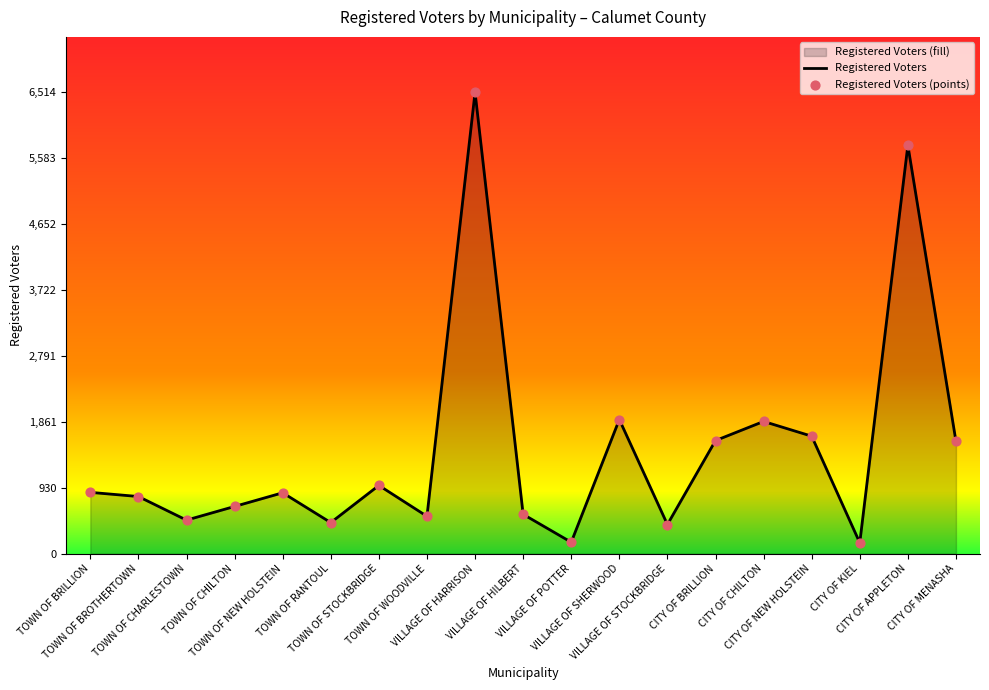

Is the value of Registered Voters at CITY OF BRILLION greater than the value of Registered Voters (points) at CITY OF KIEL?

Yes